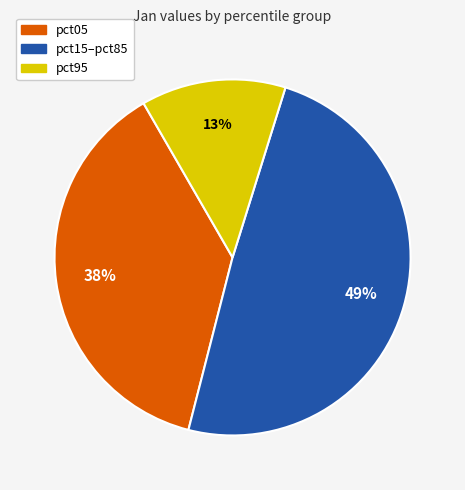

Do pct05 and pct15–pct85 together represent more than half of the pie?

Yes